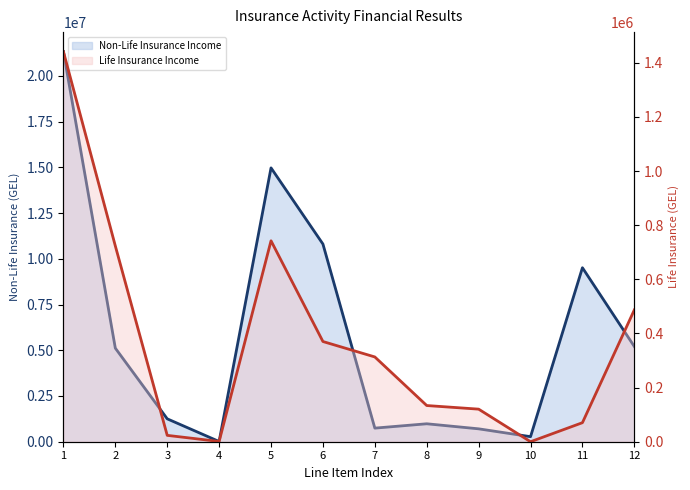

Is it true that Non-Life Insurance Income equals 175297.9 at 9?

False